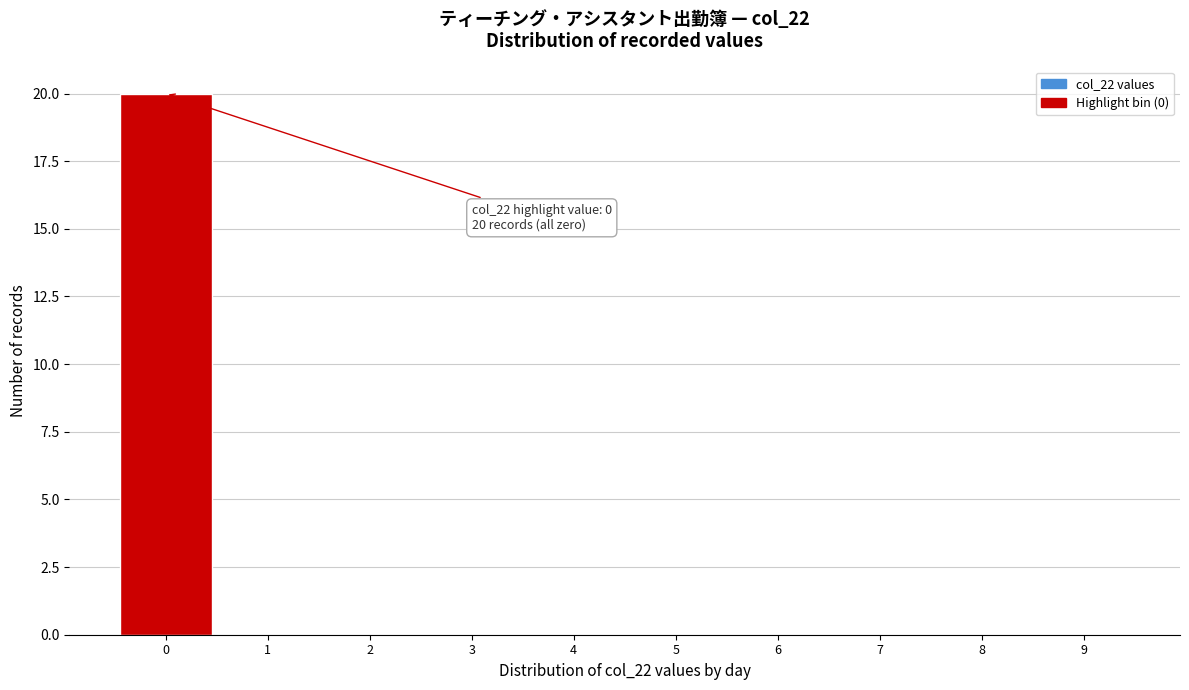

Over which range of the x-axis is the bar tallest?

-0.5 to 0.5